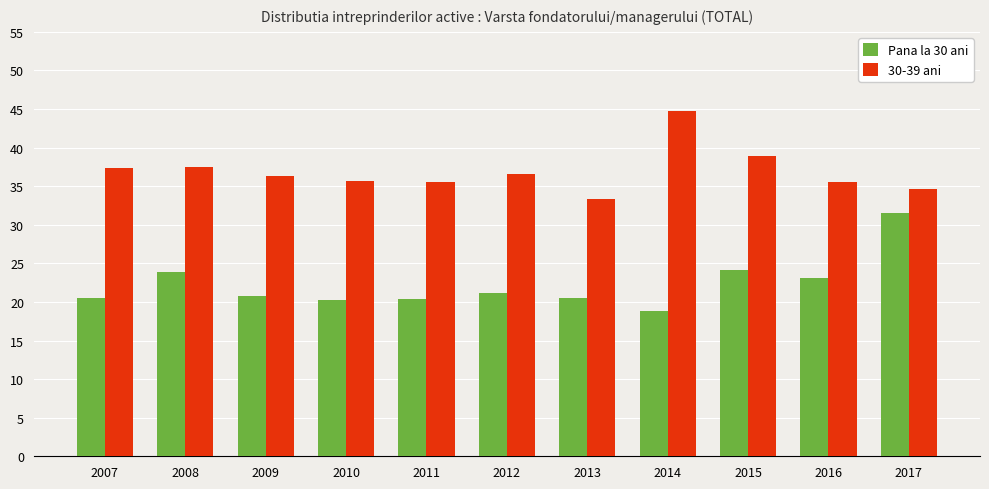

Rank the series by their average value, from highest to lowest.

30-39 ani, Pana la 30 ani